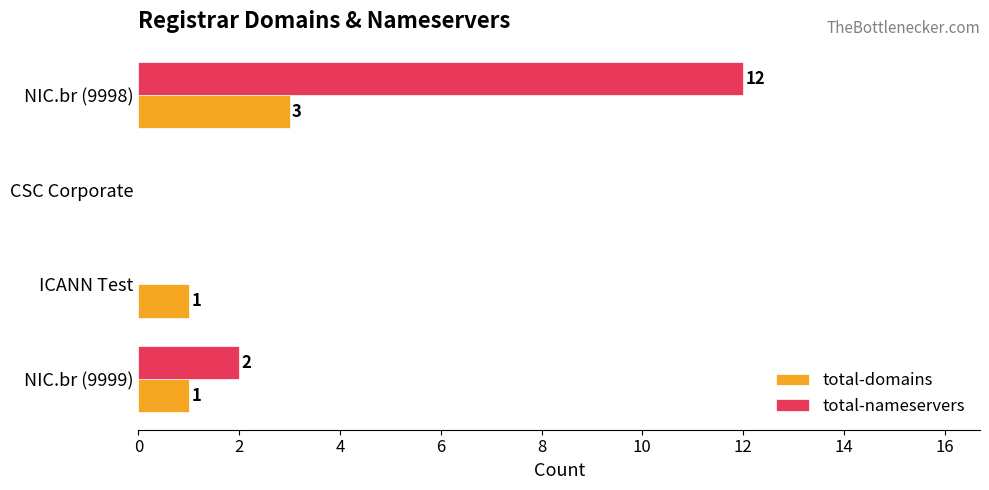

What is the greatest value displayed?

12